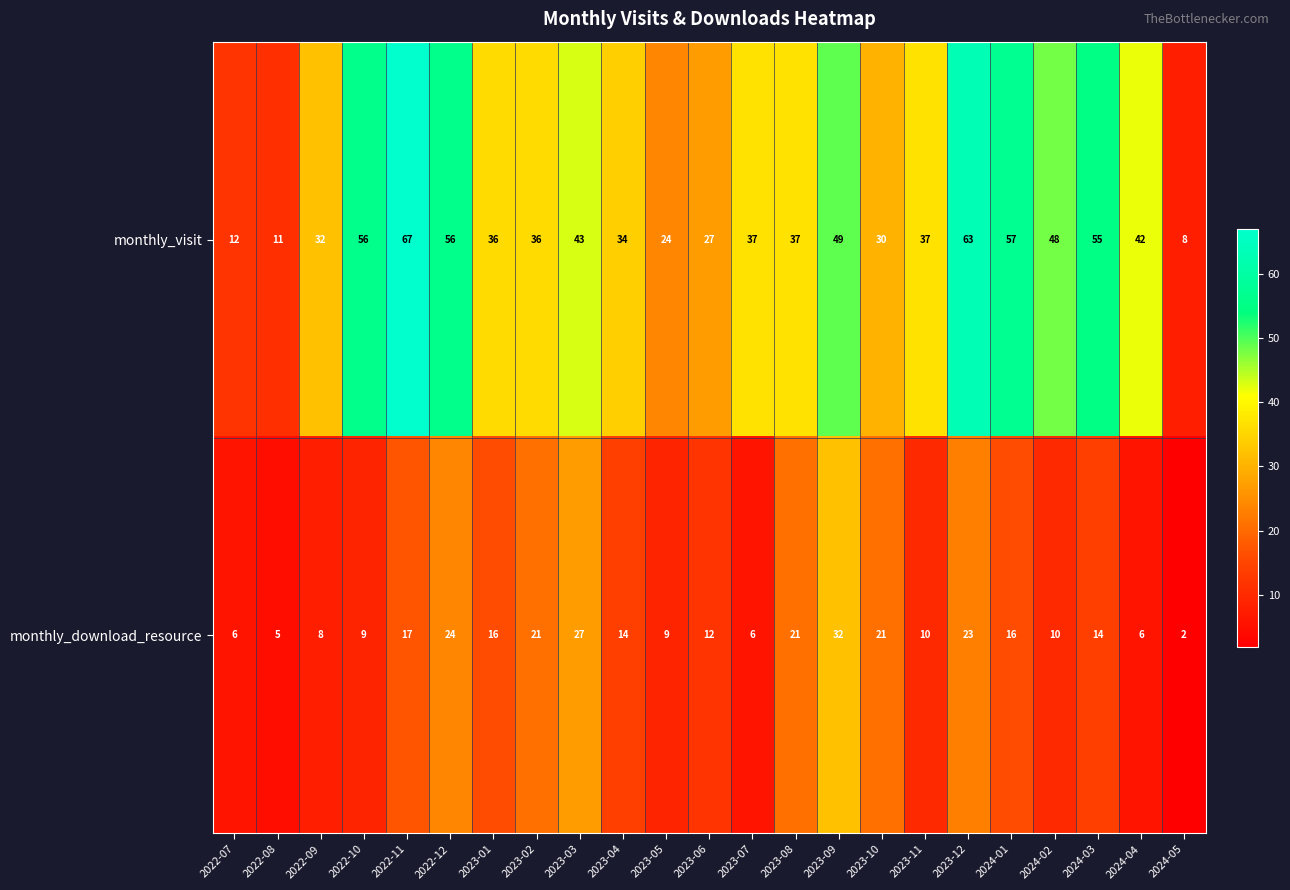

How many distinct data groups are displayed?

2